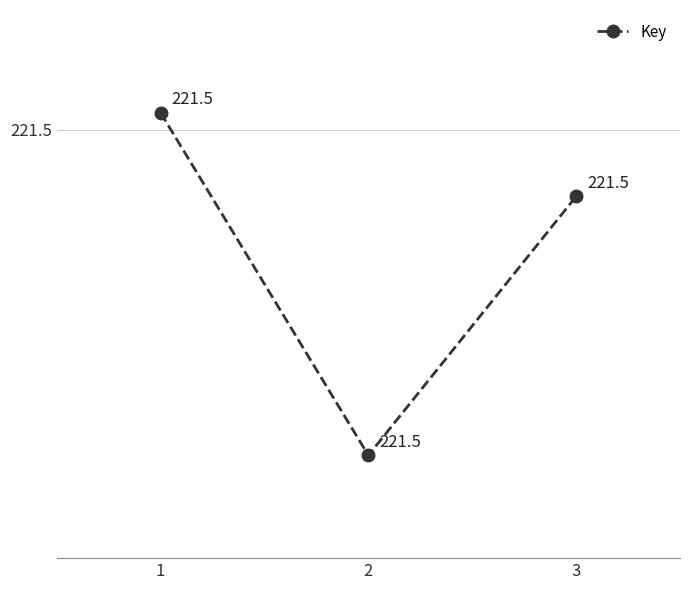

Where is the data nearest to the value 221?

2